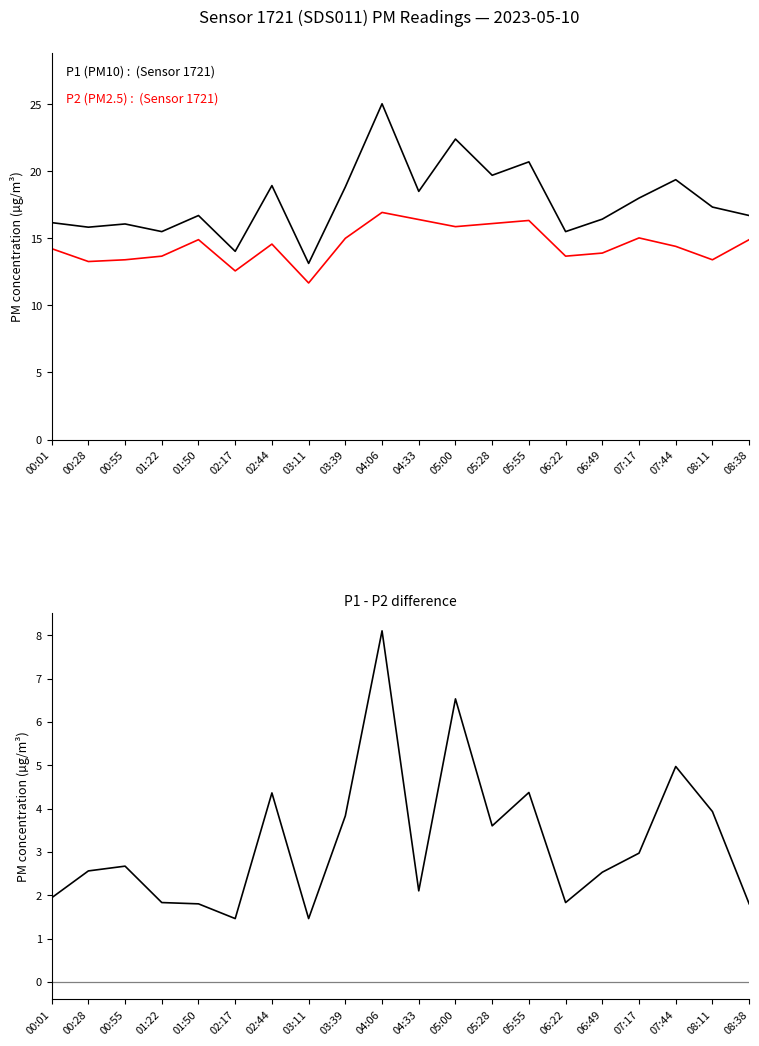

List the labels in order of P1 - P2 value, largest first.

04:06, 05:00, 07:44, 05:55, 02:44, 08:11, 03:39, 05:28, 07:17, 00:55, 00:28, 06:49, 04:33, 00:01, 01:22, 06:22, 01:50, 08:38, 03:11, 02:17